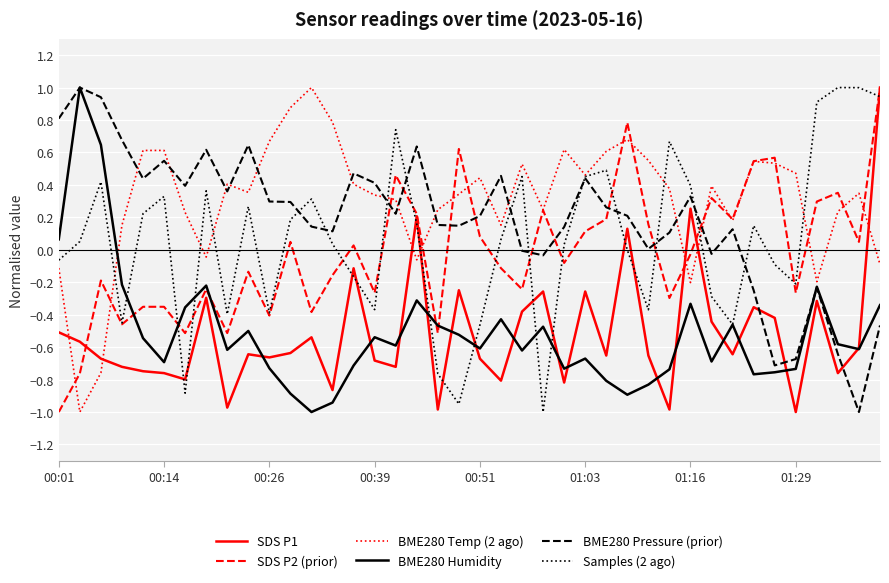

What is the sum of all Samples (2 ago) values?

2.3